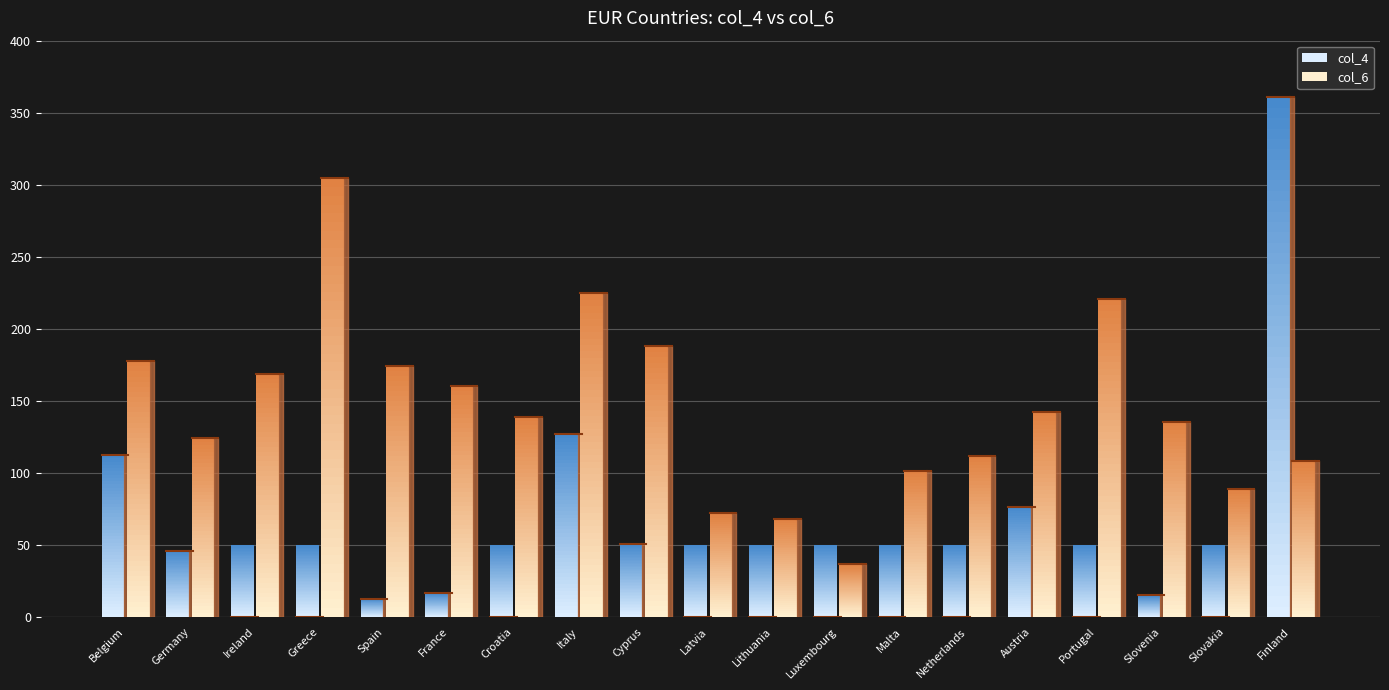

At Slovakia, list the series in order from largest to smallest.

col_6, col_4